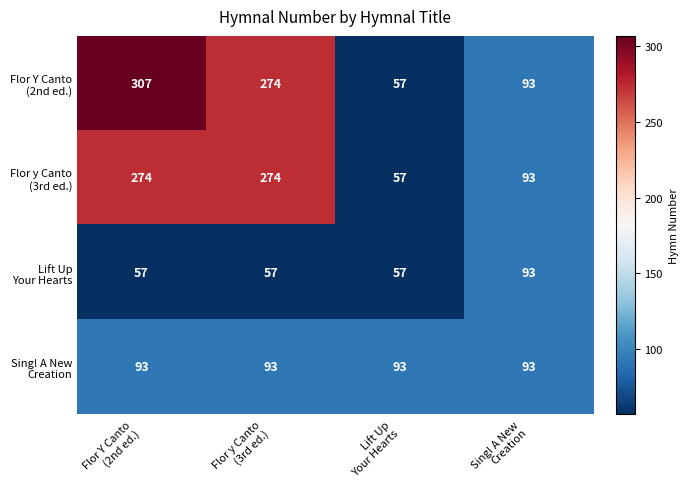

At how many categories does at least one series exceed 114?

2